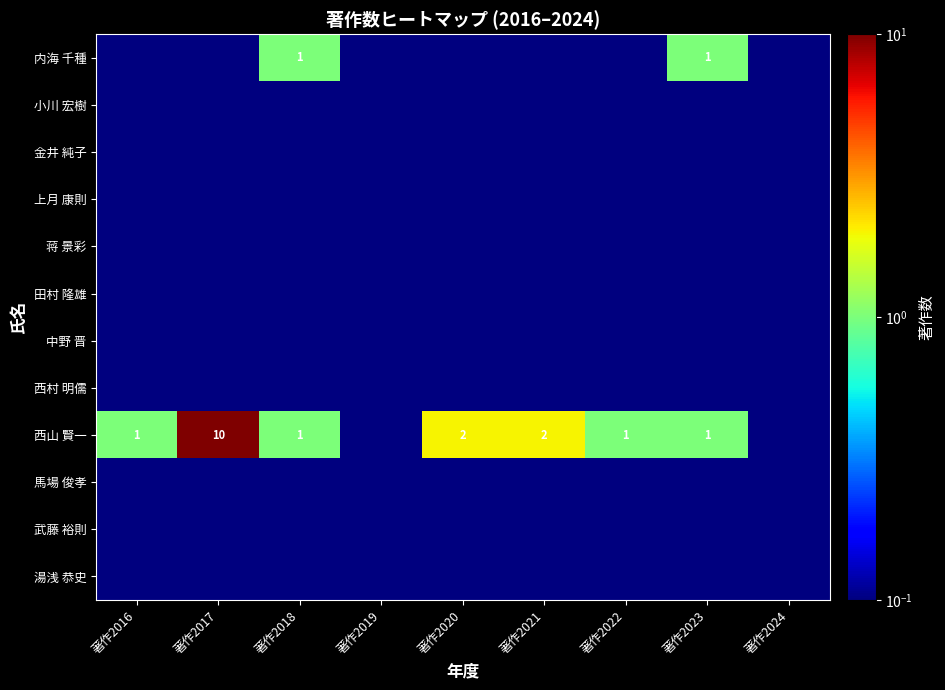

Is the value of 内海 千種 at 著作2021 greater than the value of 西村 明儒 at 著作2023?

No